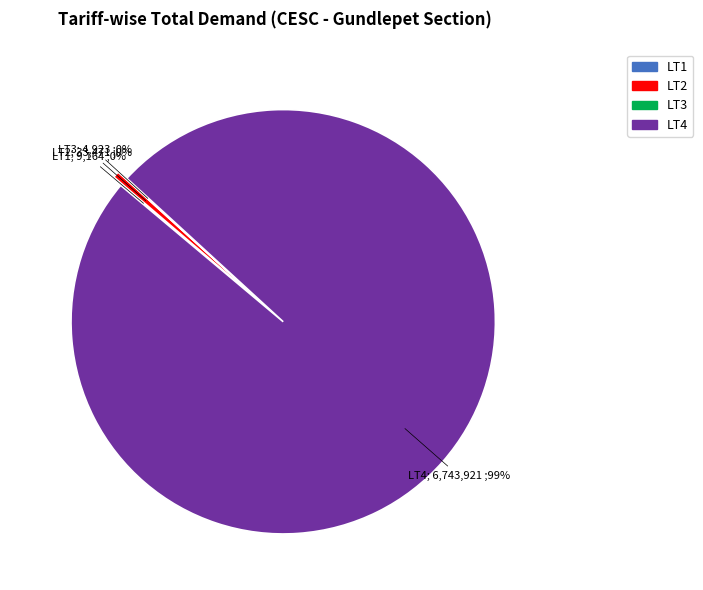

To the nearest percent, what is the average slice percentage?

25%